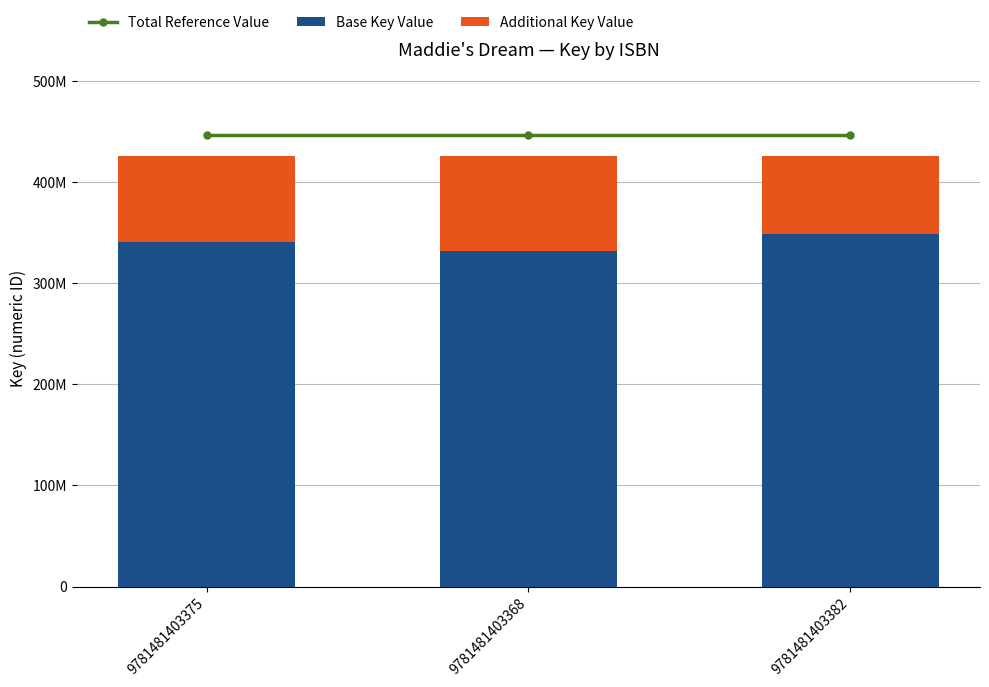

What are all the series names shown in the legend?

Total Reference Value, Base Key Value, Additional Key Value